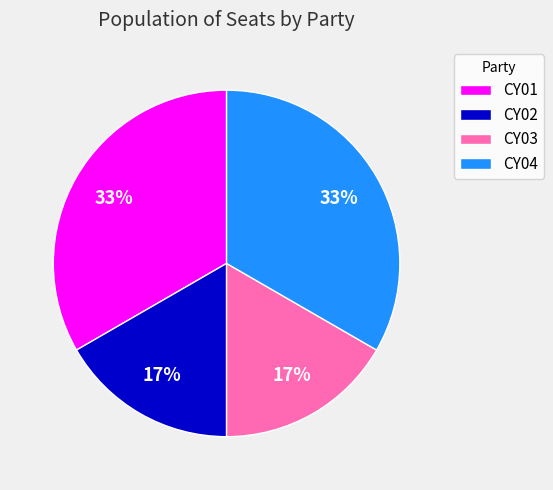

The CY01 slice represents 33% of the pie. True or false?

True